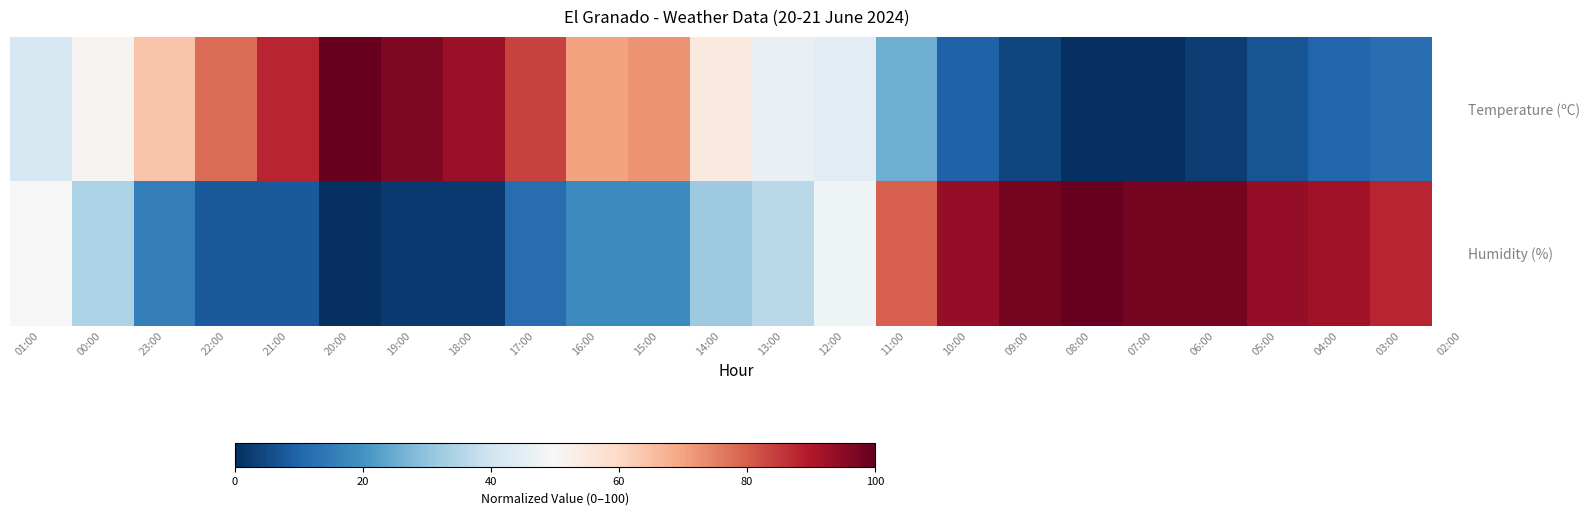

What is the spread (max minus min) of values at 10:00?

84.6